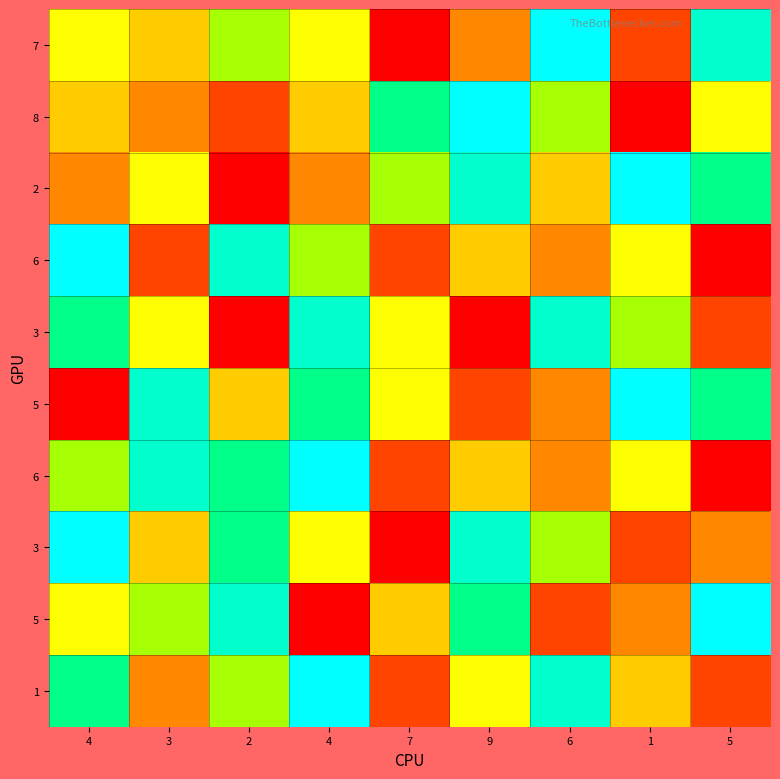

At which category is the sum across all series the highest?

4